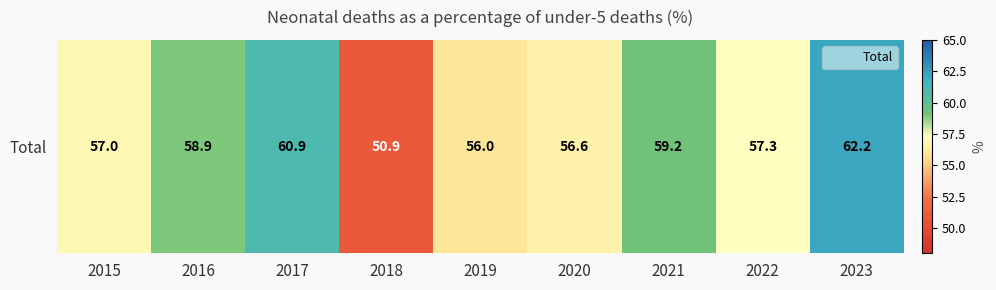

How many categories are shown in the chart?

9